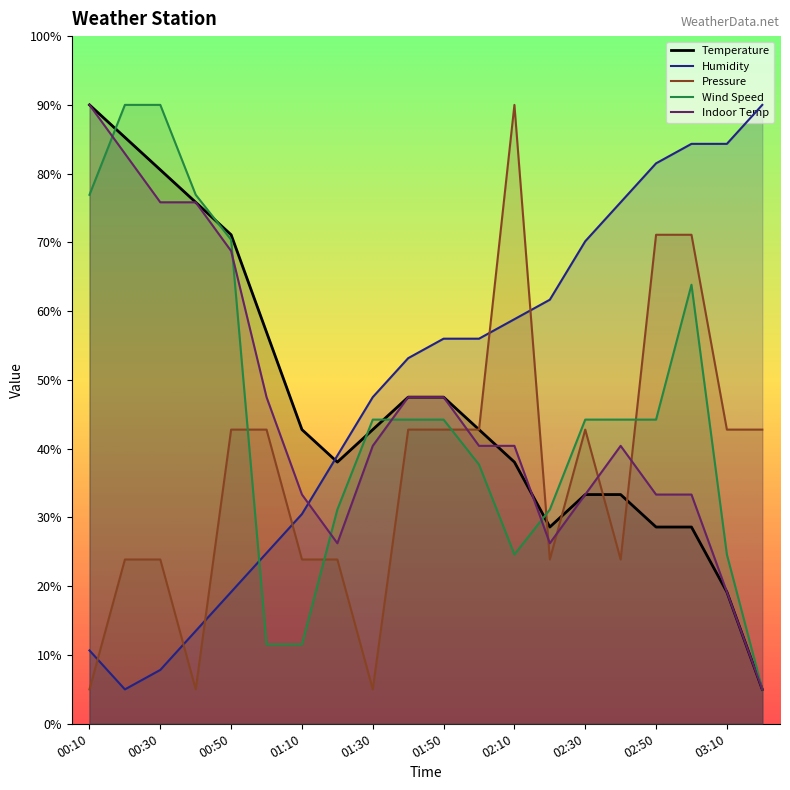

What is the sum of all Temperature values?

935.8